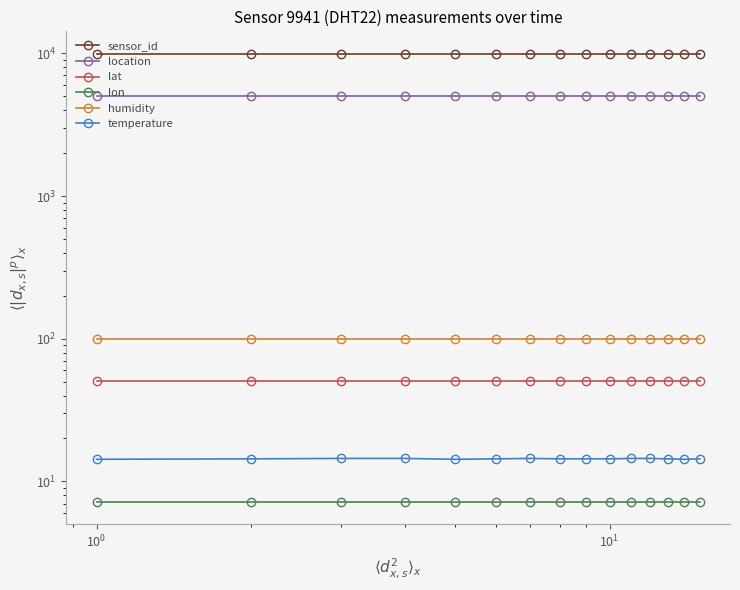

Count the number of categories in the chart.

15